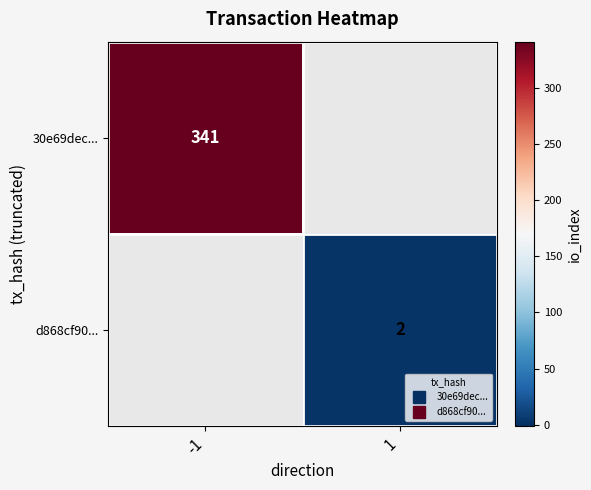

At how many categories does at least one series exceed 187?

1